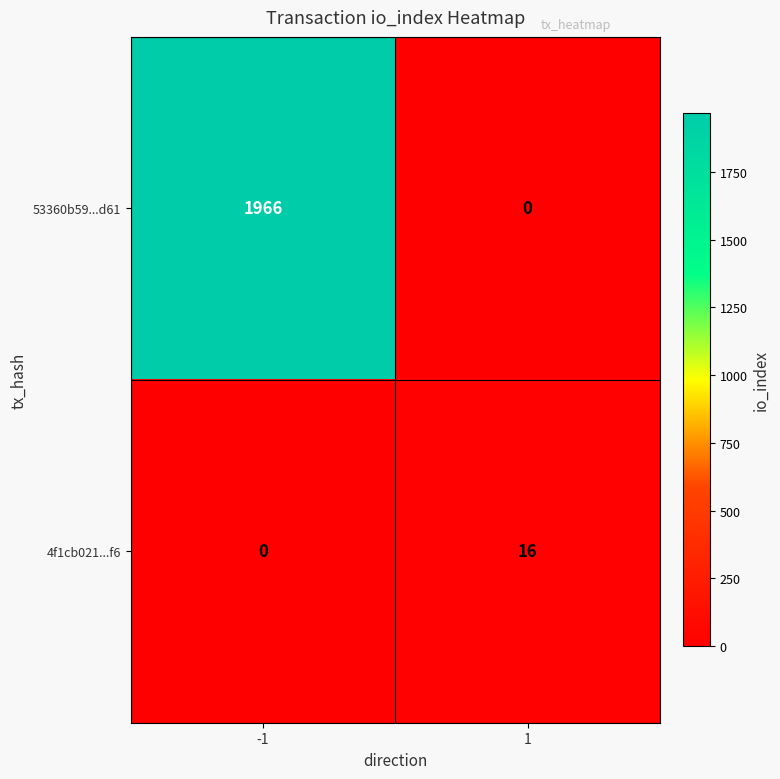

At which category is the sum across all series the highest?

-1